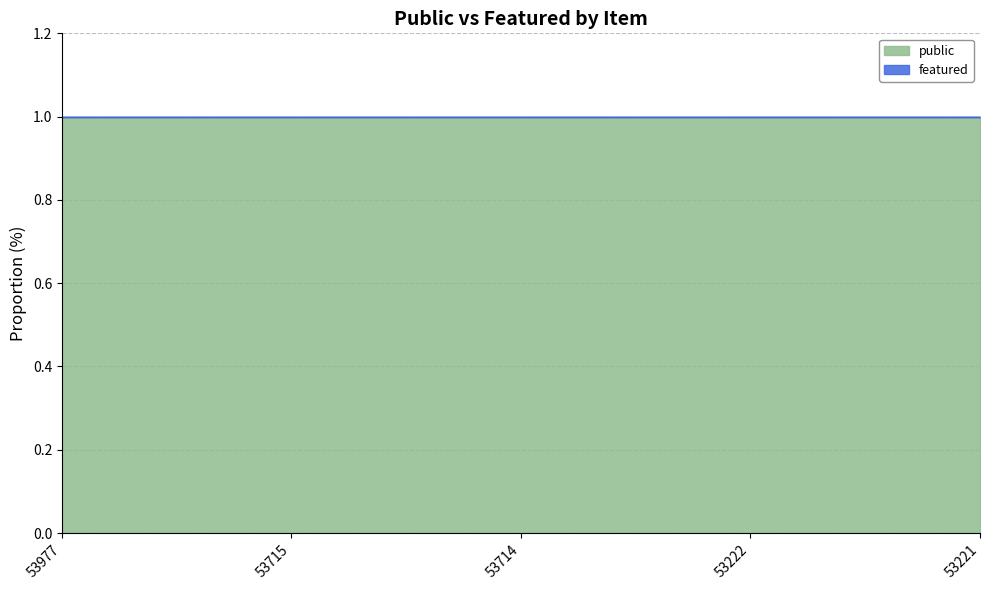

At which category is the sum across all series the highest?

53977